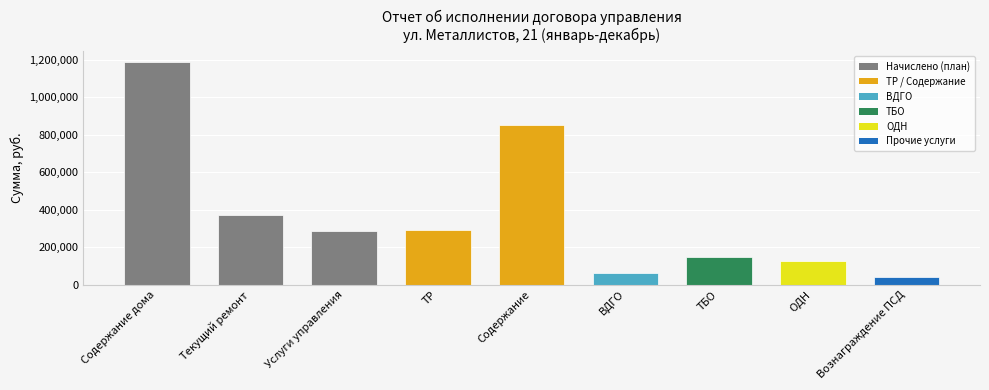

True or false: the data shows 591820.6 at Текущий ремонт.

False